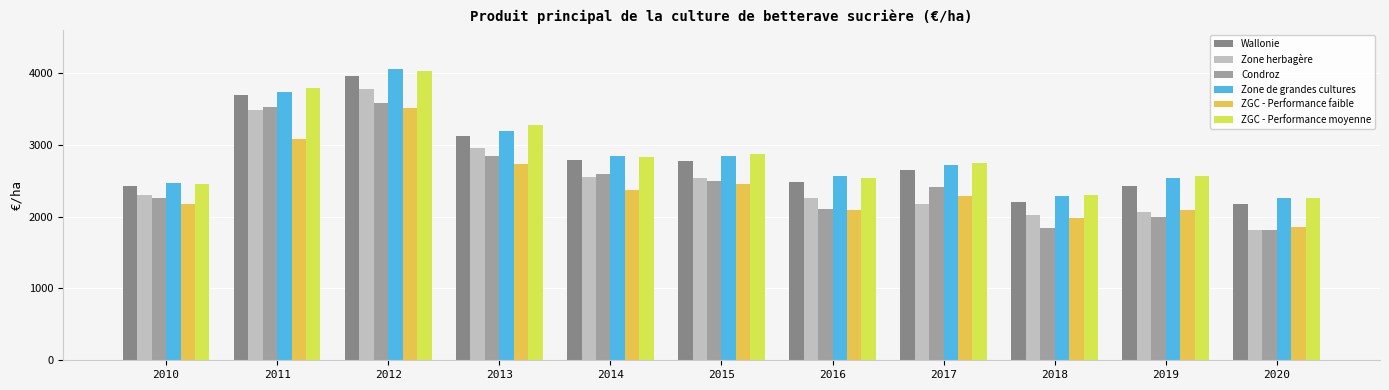

What is the value of the ZGC - Performance moyenne bar at the 9th from the left?

2306.0